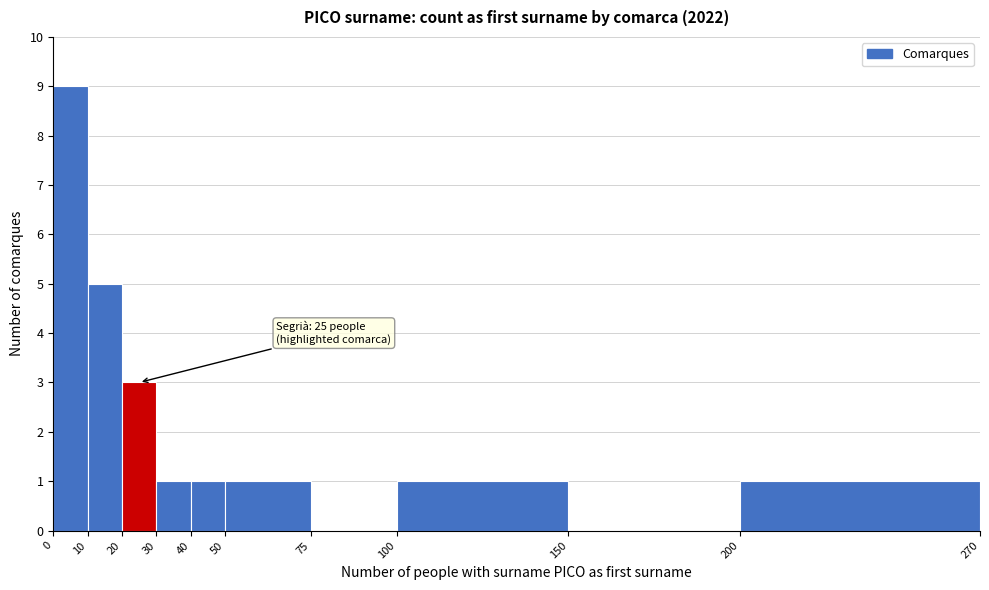

Which range on the x-axis has the tallest bar?

0 to 10